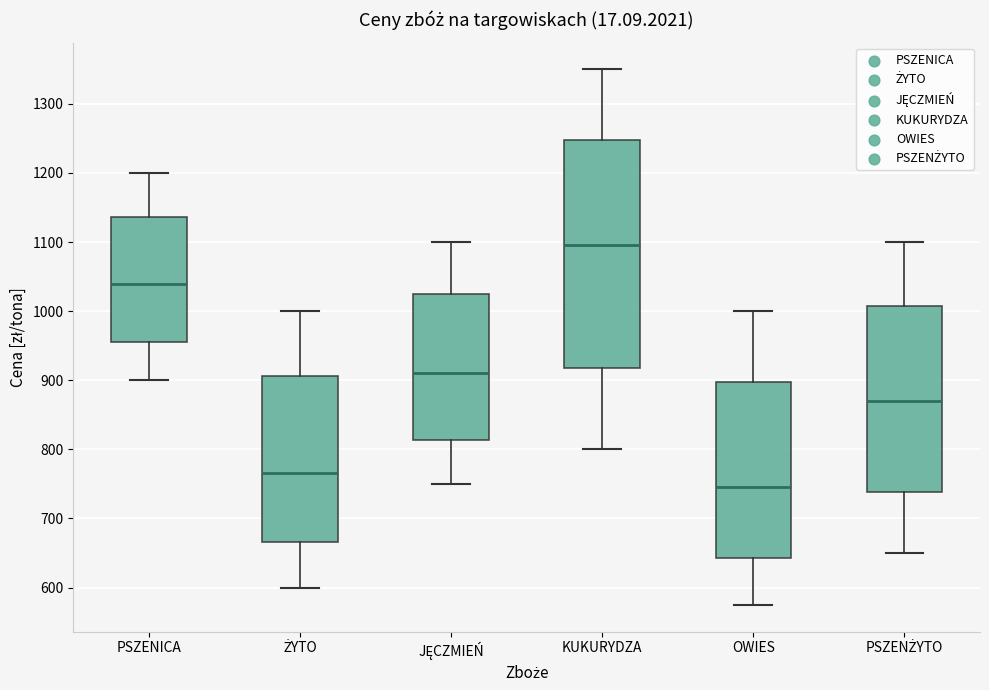

Where is the lower edge of the box for KUKURYDZA on the y-axis? The values are not printed on the chart, so give them approximately, as read against the axis.

920